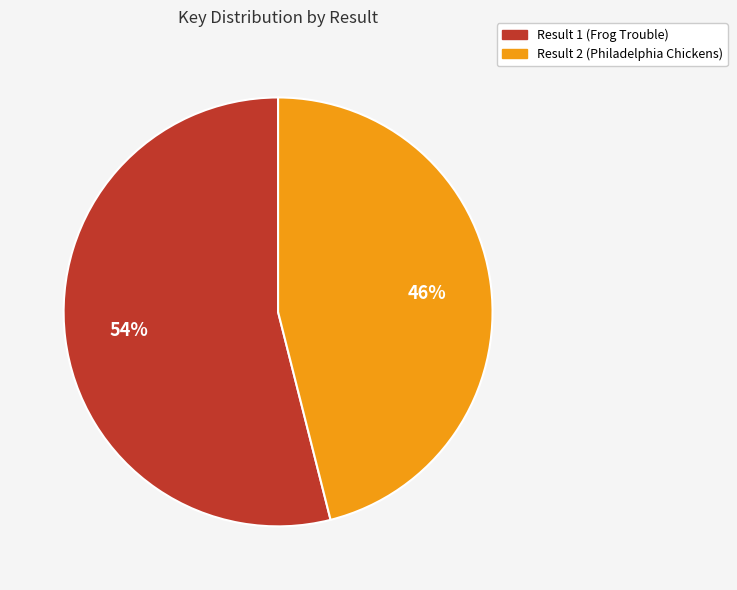

To the nearest percent, what is the average slice percentage?

50%